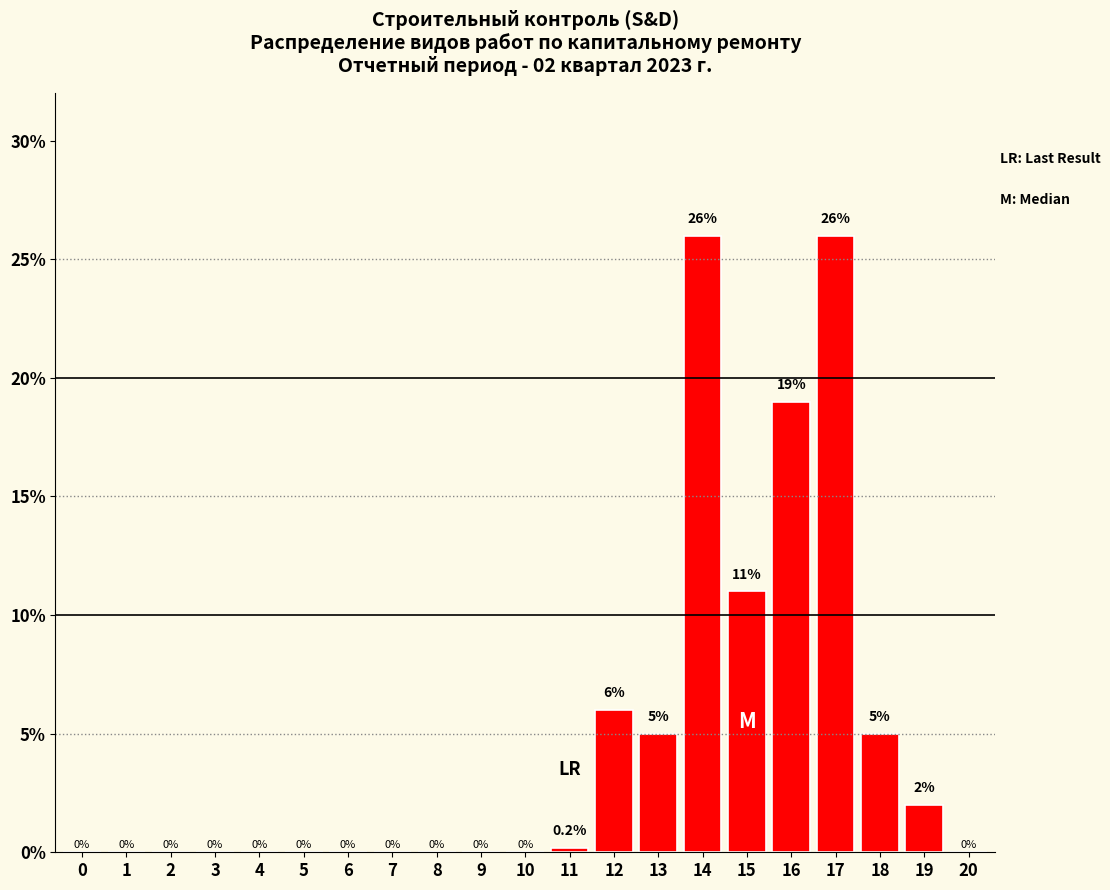

Reading left to right, list all the values displayed in this chart.

0=0.0	1=0.0	2=0.0	3=0.0	4=0.0	5=0.0	6=0.0	7=0.0	8=0.0	9=0.0	10=0.0	11=0.2	12=6.0	13=5.0	14=26.0	15=11.0	16=19.0	17=26.0	18=5.0	19=2.0	20=0.0